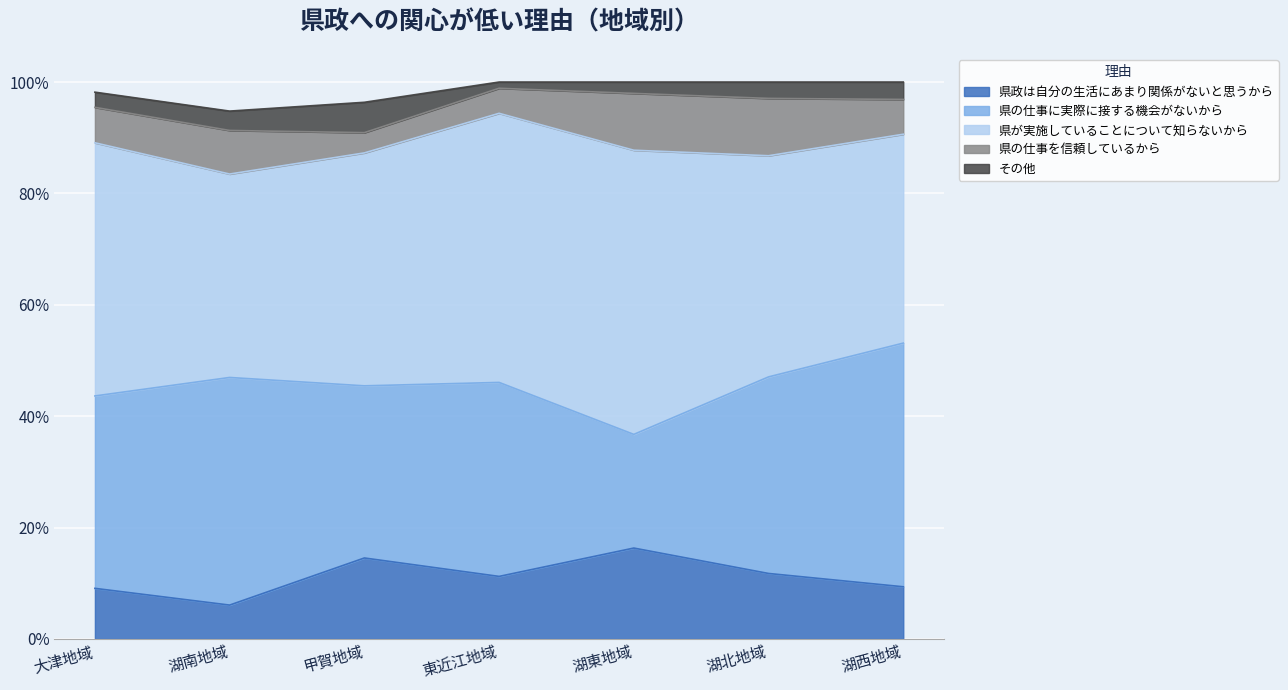

Which series has the largest total across all categories?

県が実施していることについて知らないから